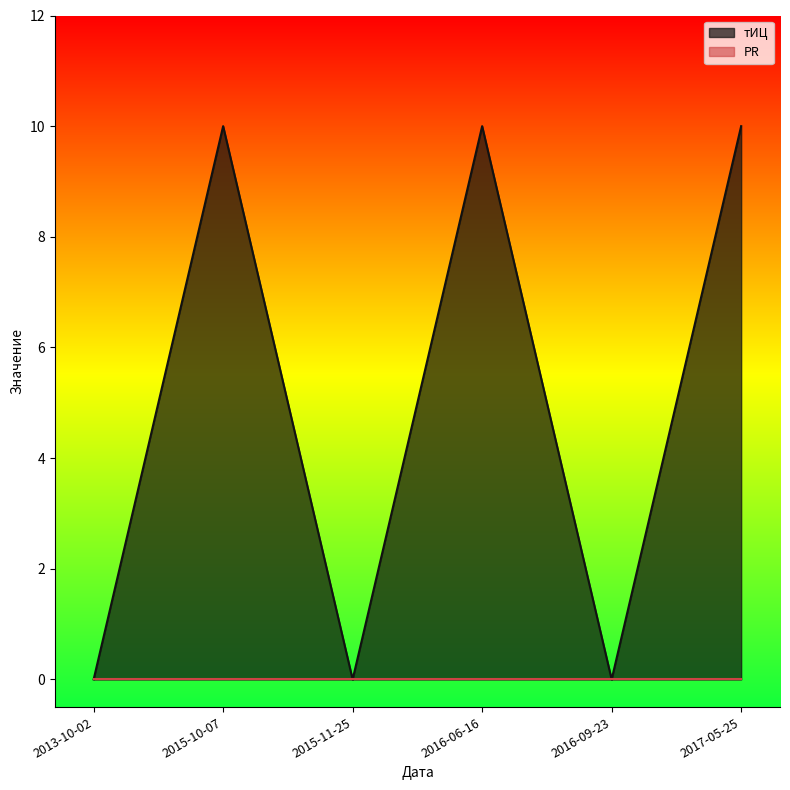

What is the label of the 4th point from the left?

2016-06-16